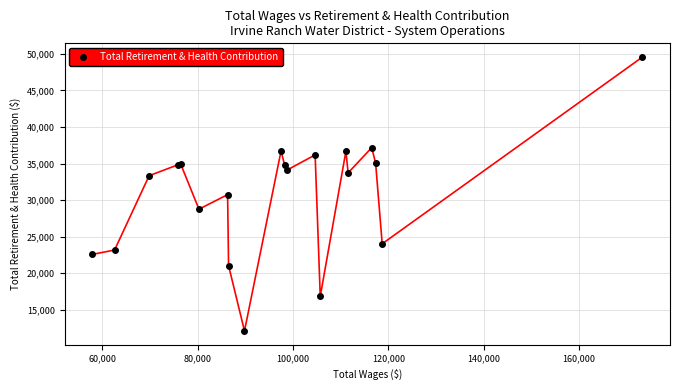

How many interior local peaks (higher than both neighbors) does the data have?

6